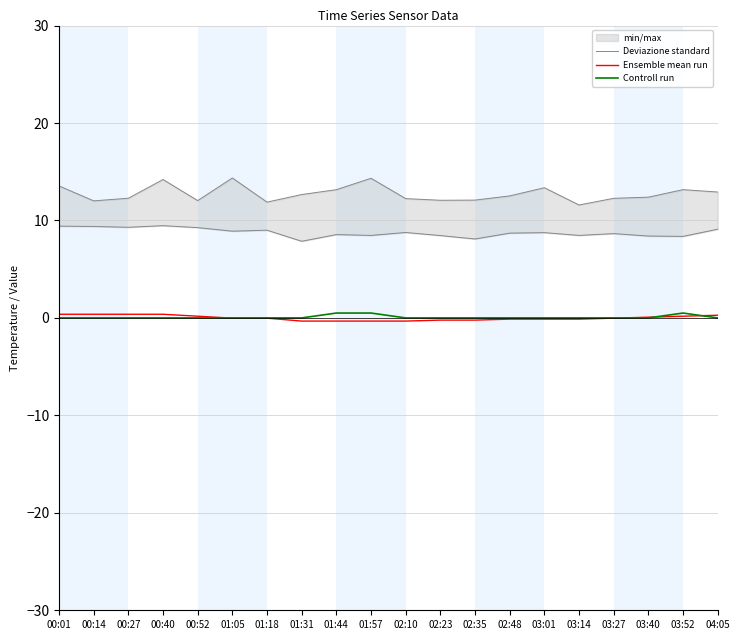

Rank the categories by Deviazione standard value from highest to lowest.

01:05, 01:57, 00:40, 00:01, 03:01, 03:52, 01:44, 04:05, 01:31, 02:48, 03:40, 00:27, 03:27, 02:10, 02:35, 02:23, 00:52, 00:14, 01:18, 03:14